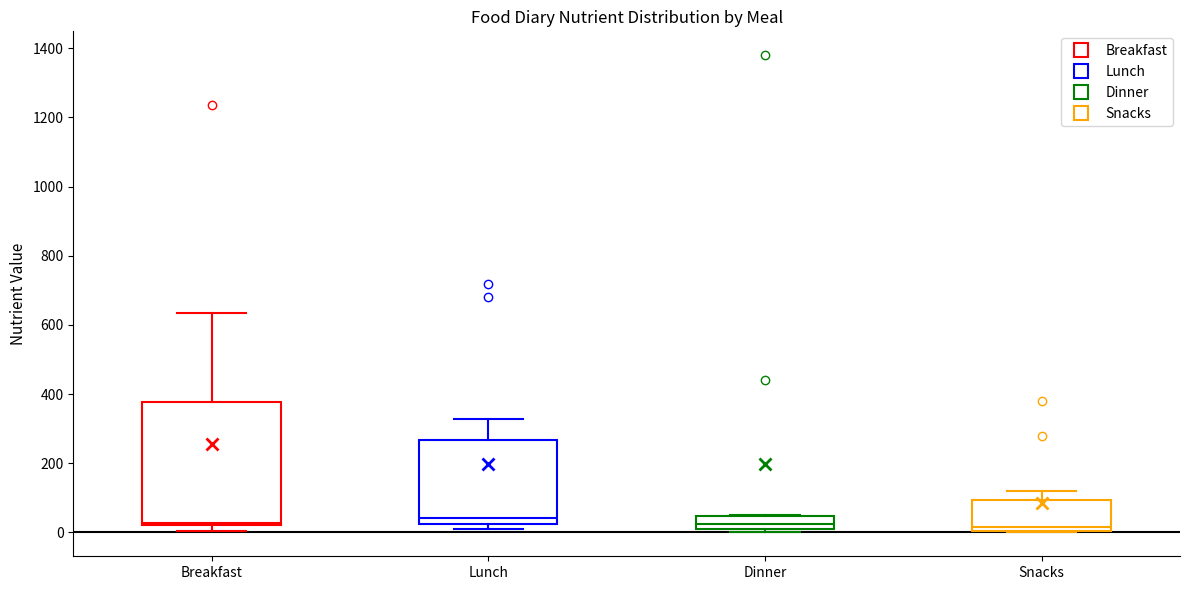

Reading left to right, transcribe this box plot: for each box, give where its median line is, the range the box spans, and where its two whiskers end, as read against the y-axis. The values are not printed on the chart, so give them approximately, as read against the axis.

Breakfast: median 20 (just above the box's lower edge), box 20 to 380, whiskers 0 to 640
Lunch: median 40, box 20 to 260, whiskers 0 to 320
Dinner: median 20, box 0 to 40, whiskers 0 (just below the box's lower edge) to 60
Snacks: median 20, box 0 to 100, whiskers 0 to 120